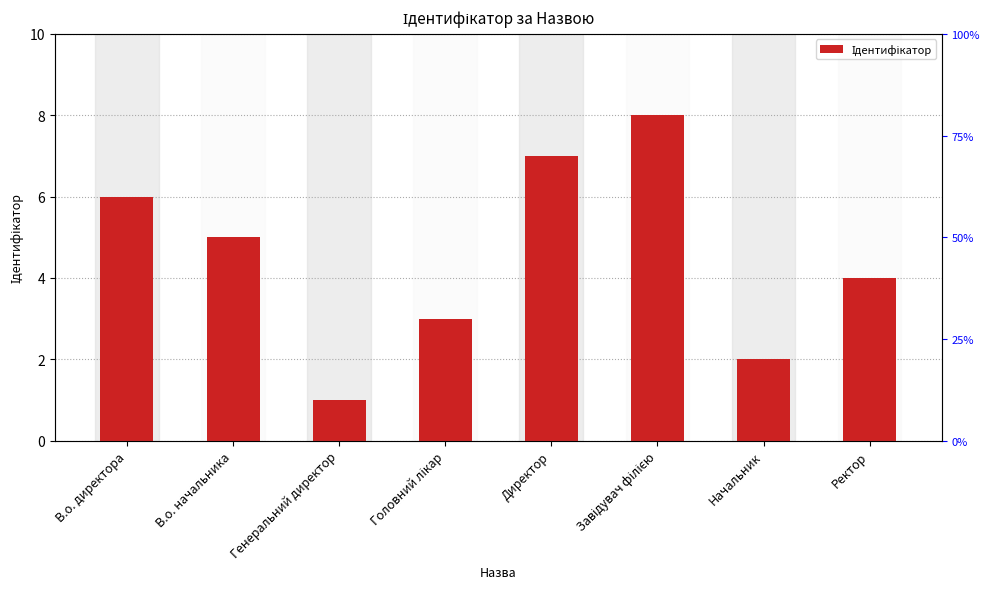

Count the values in the range 3 to 7.

5